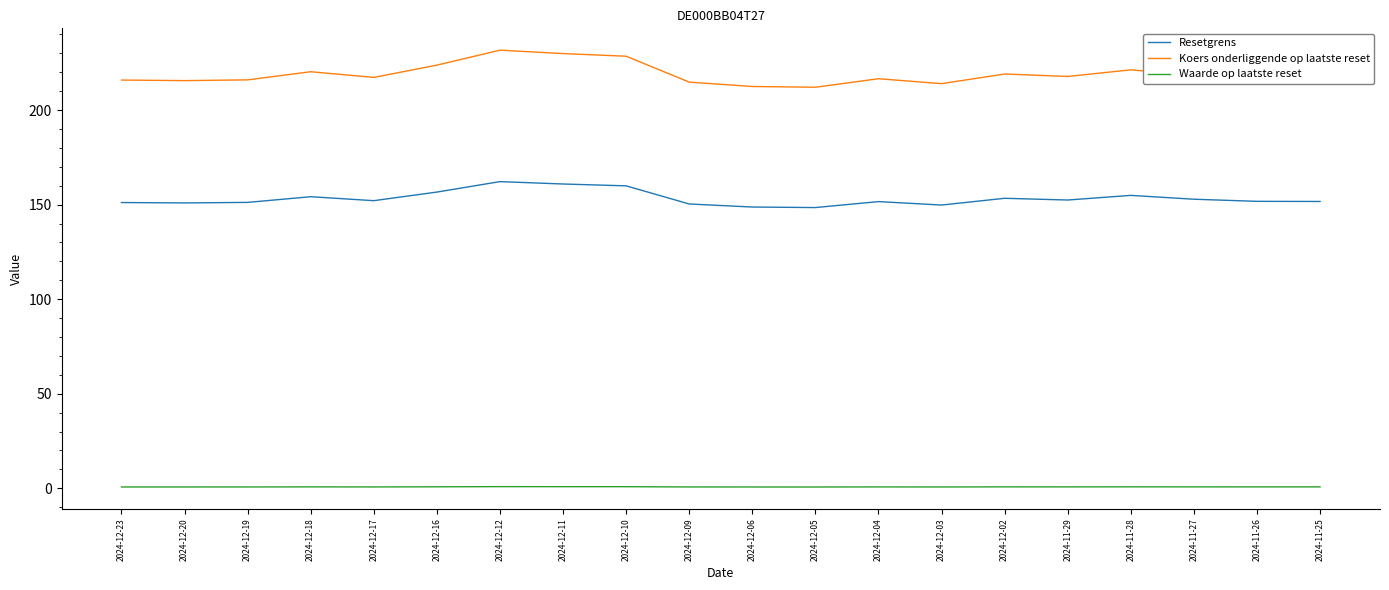

What are all the series names shown in the legend?

Resetgrens, Koers onderliggende op laatste reset, Waarde op laatste reset